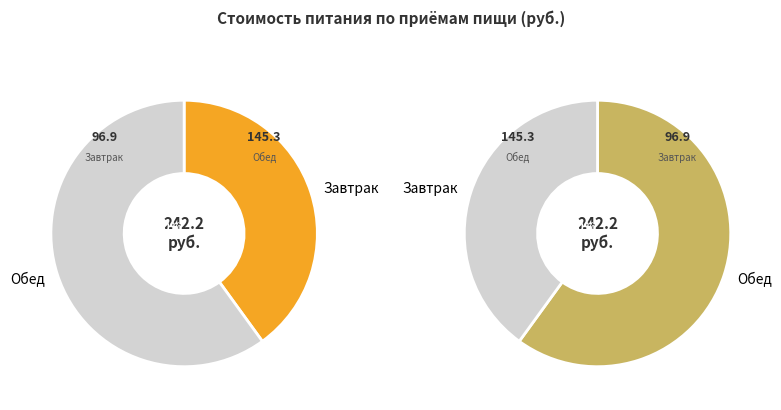

How many segments does this pie chart have?

2